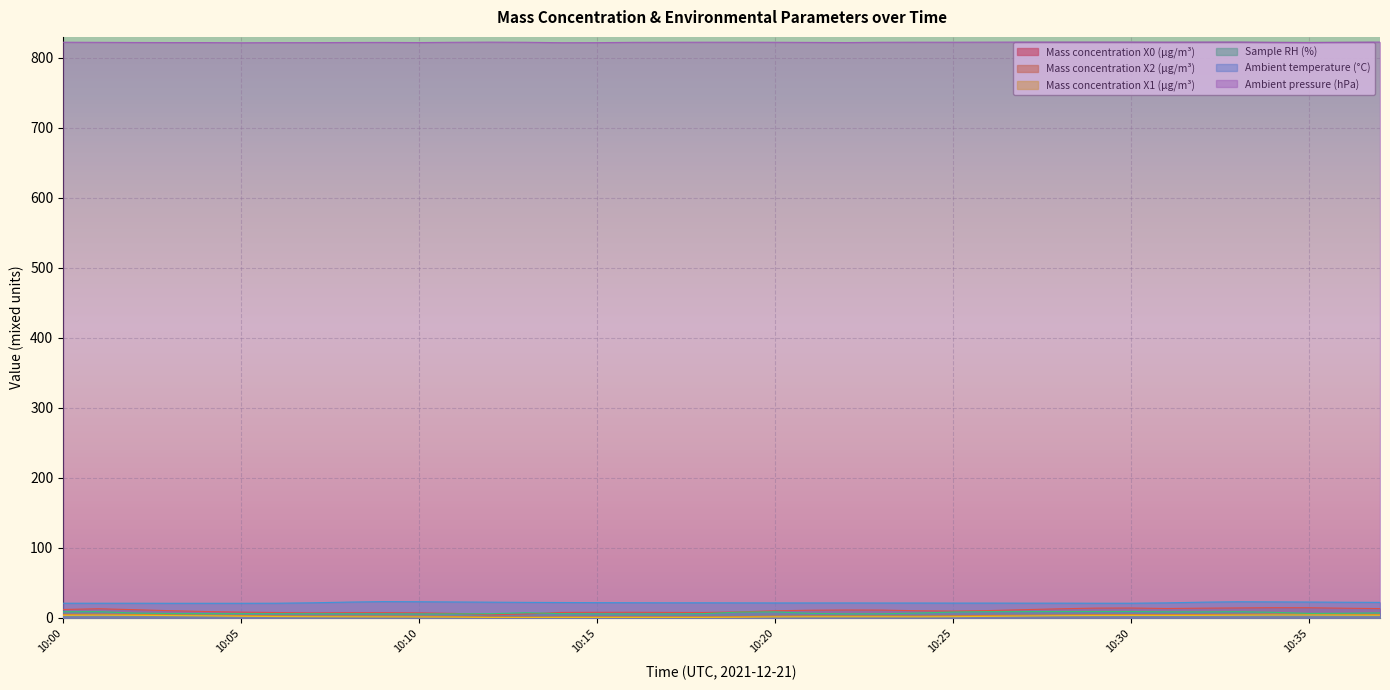

What is the greatest value displayed?

822.7